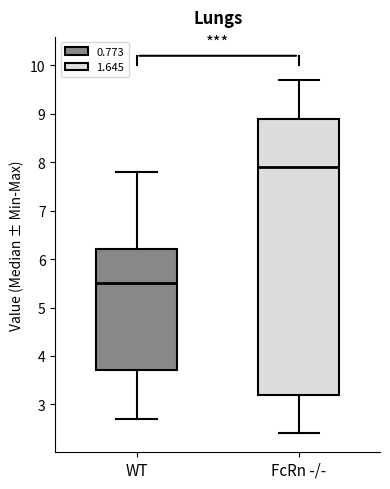

Reading left to right, transcribe this box plot: for each box, give where its median line is, the range the box spans, and where its two whiskers end, as read against the y-axis. The values are not printed on the chart, so give them approximately, as read against the axis.

WT: median 5.5, box 3.7 to 6.2, whiskers 2.7 to 7.8
FcRn -/-: median 7.9, box 3.2 to 8.9, whiskers 2.4 to 9.7